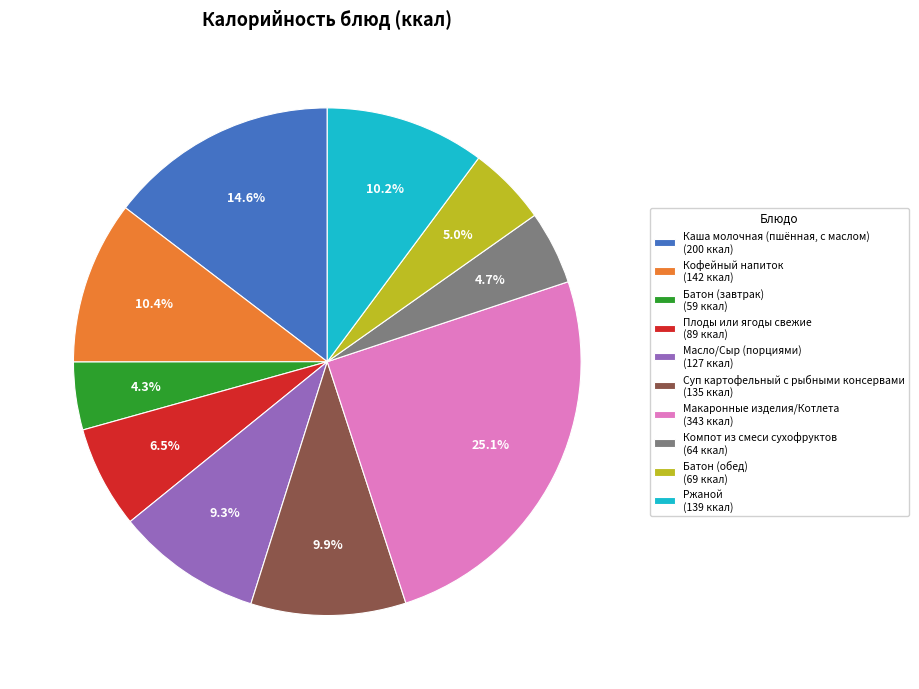

Combined, do Кофейный напиток (142 ккал) and Компот из смеси сухофруктов (64 ккал) account for over 50%?

No